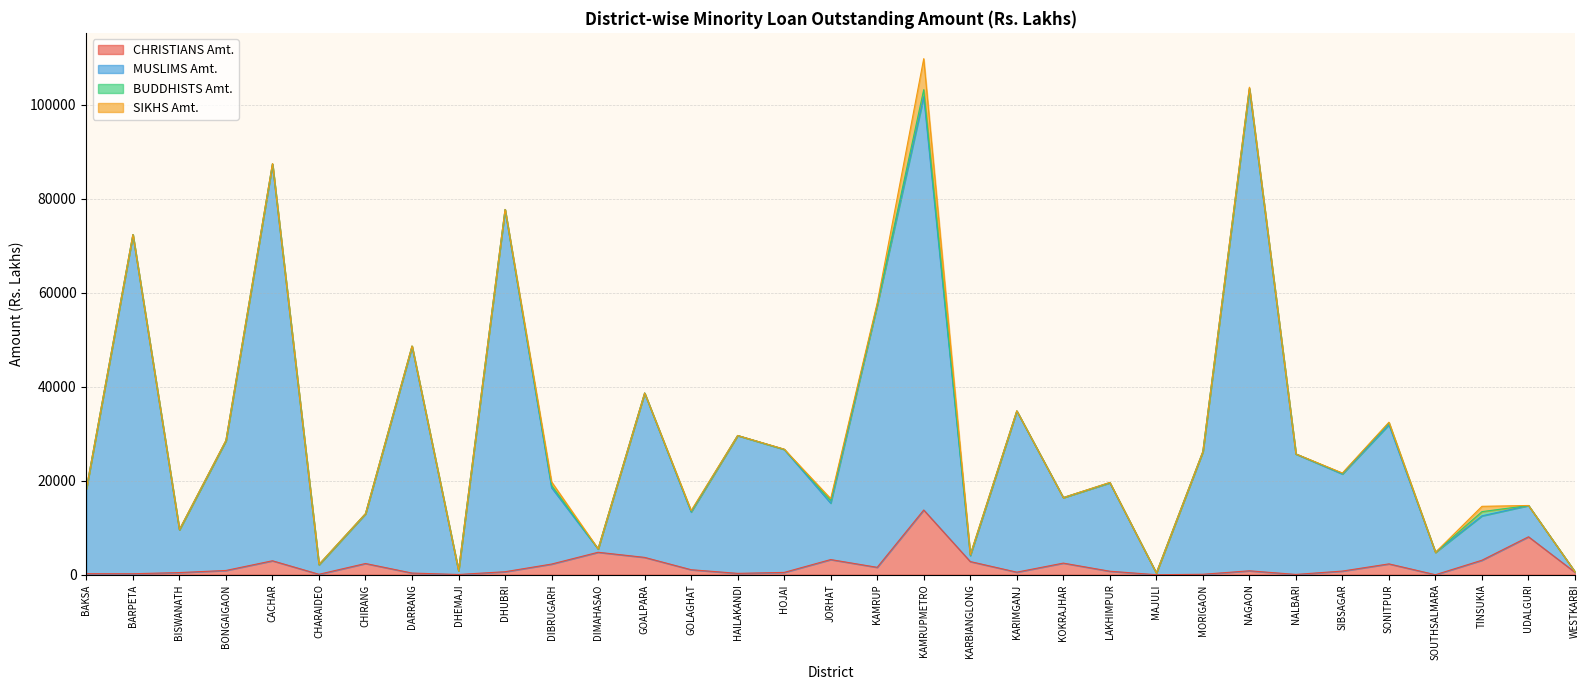

What is the highest value of the MUSLIMS Amt. series?

103472.9